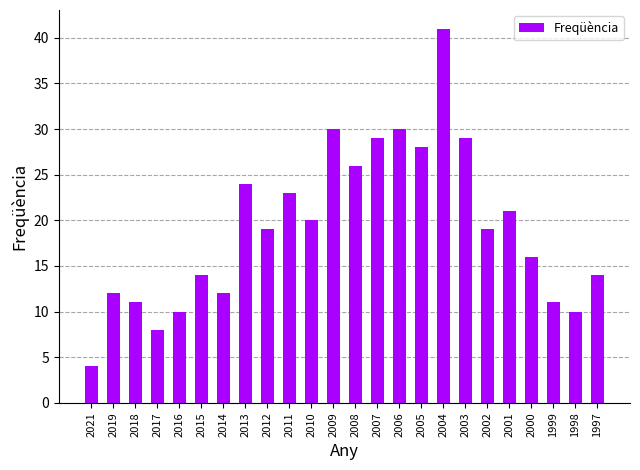

Is it true that the value at 1998 is 18?

False